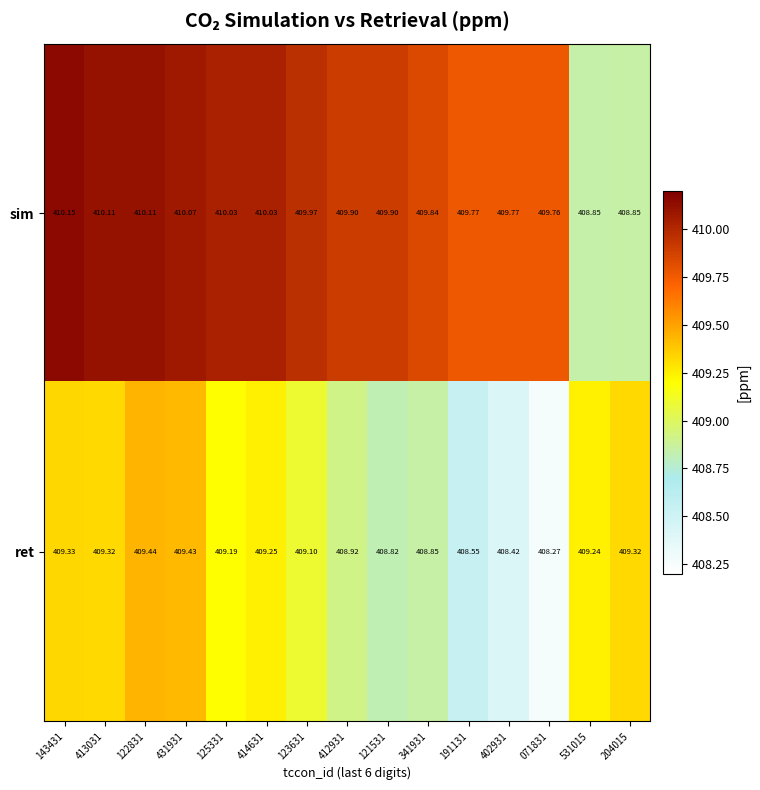

Which series has the widest spread of values?

sim